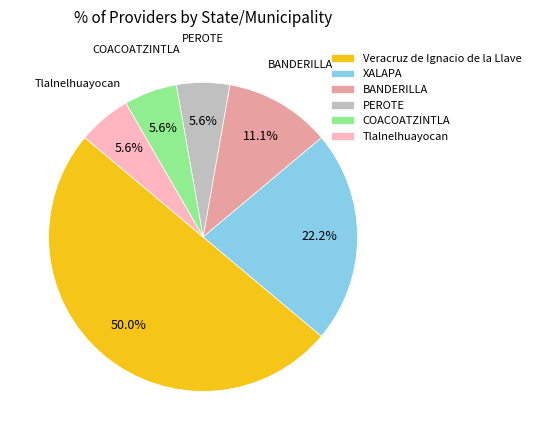

What is the ratio of the value at BANDERILLA to the value at COACOATZINTLA?

2.0